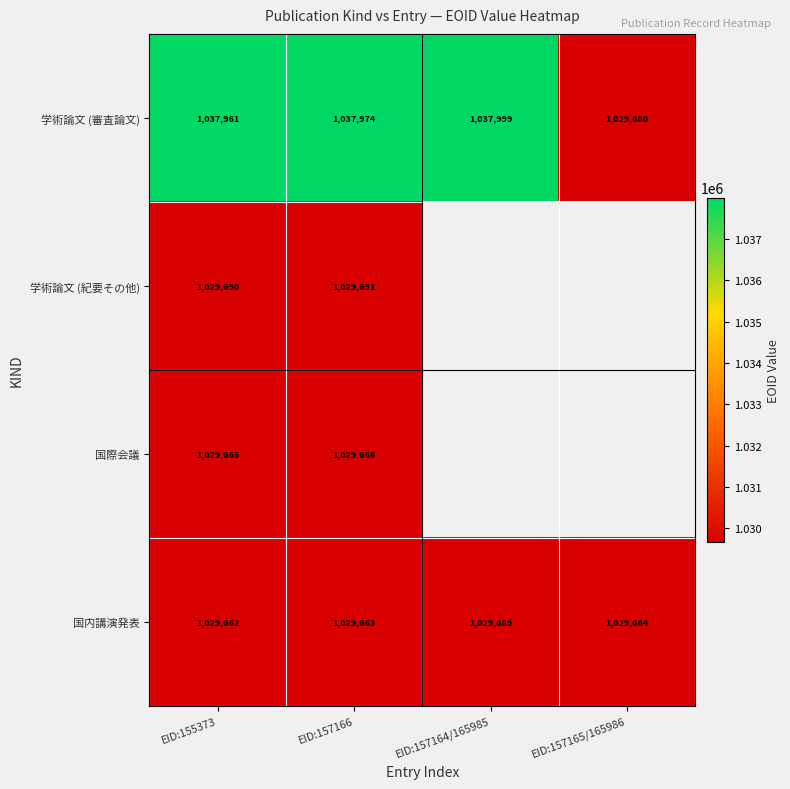

True or false: 学術論文 (紀要その他) has a value of 1718571 at EID:155373.

False